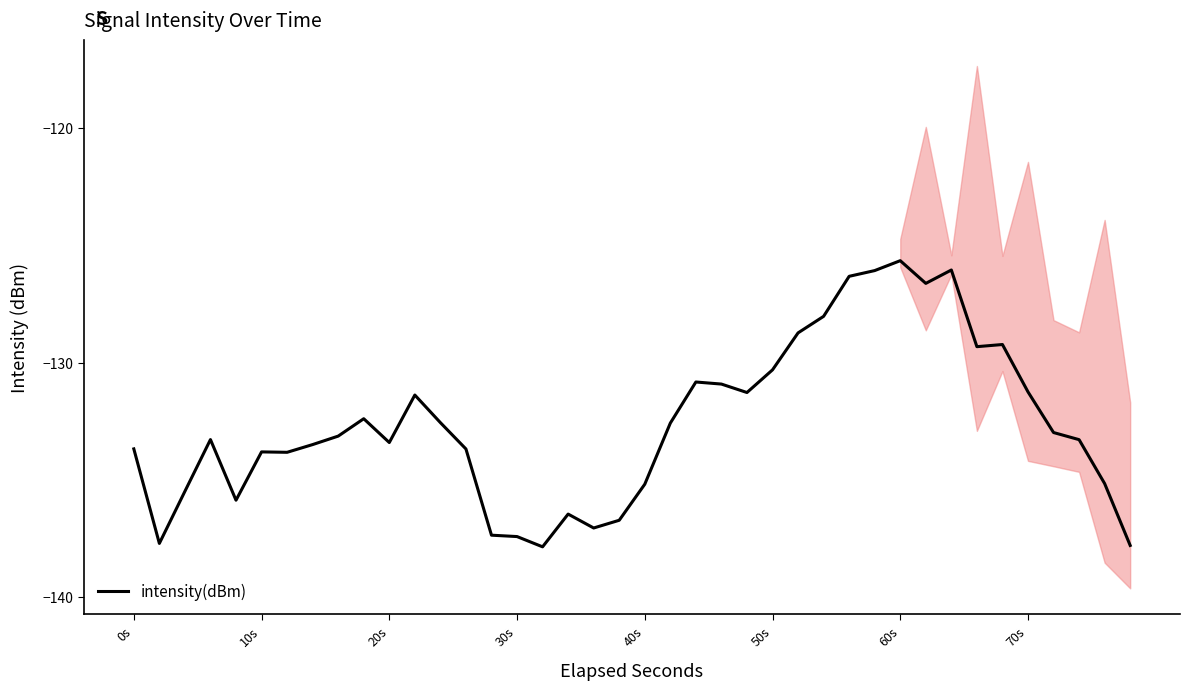

True or false: intensity(dBm) has a value of -133.8 at 10s.

True